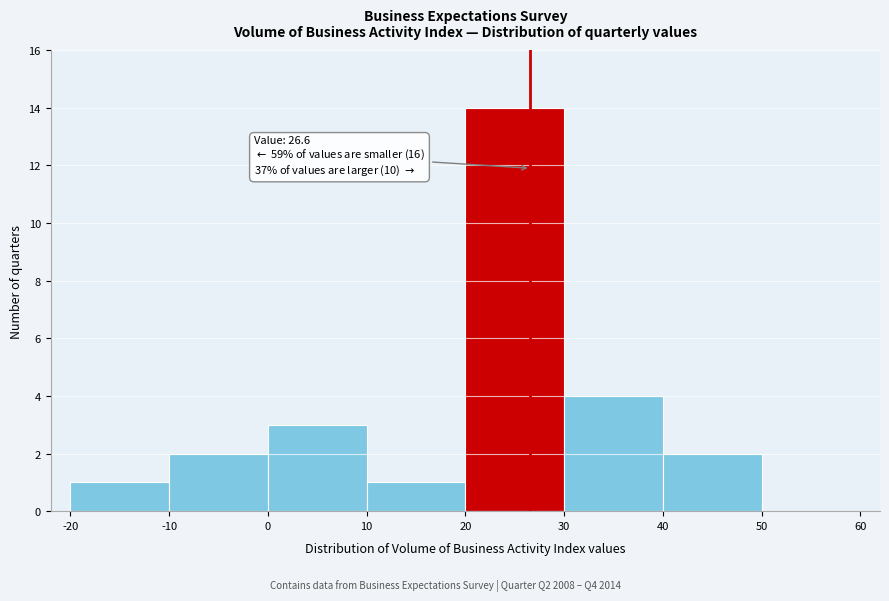

Which range on the x-axis has the tallest bar?

20 to 30